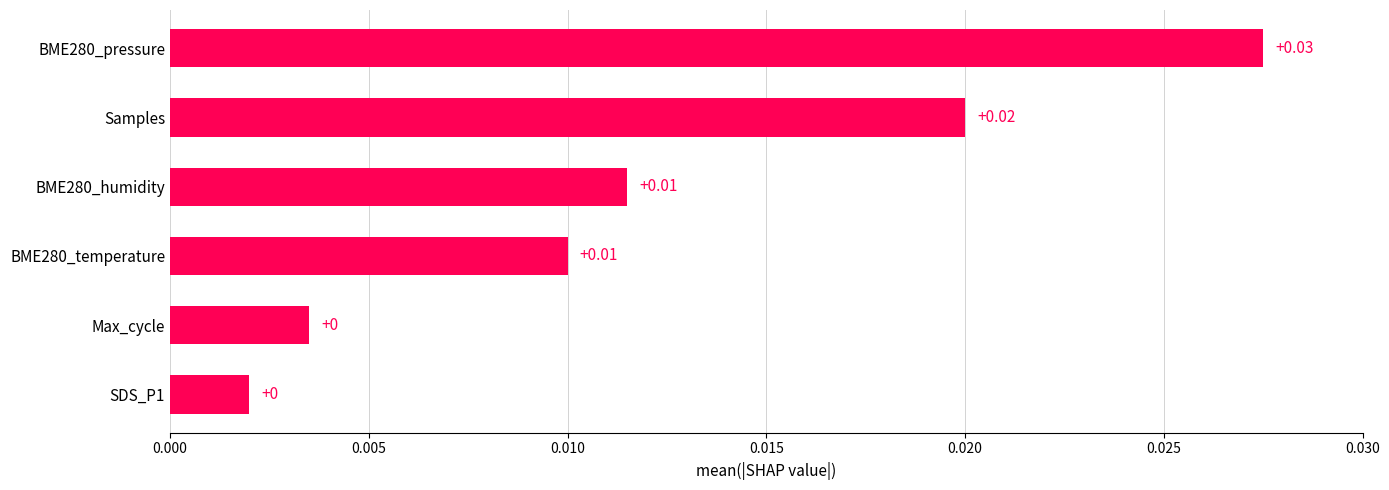

How many bars are there in total?

6